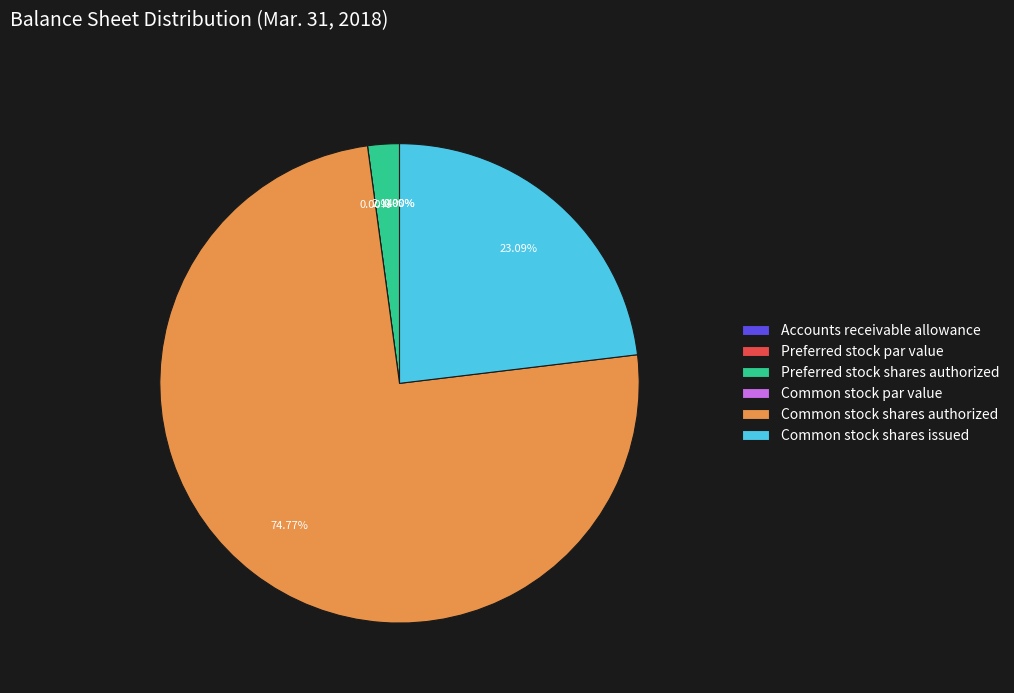

True or false: Preferred stock shares authorized accounts for 2% of the total.

True